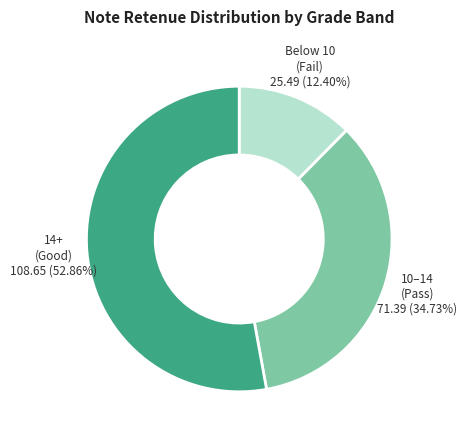

Count the number of slices in the pie.

3